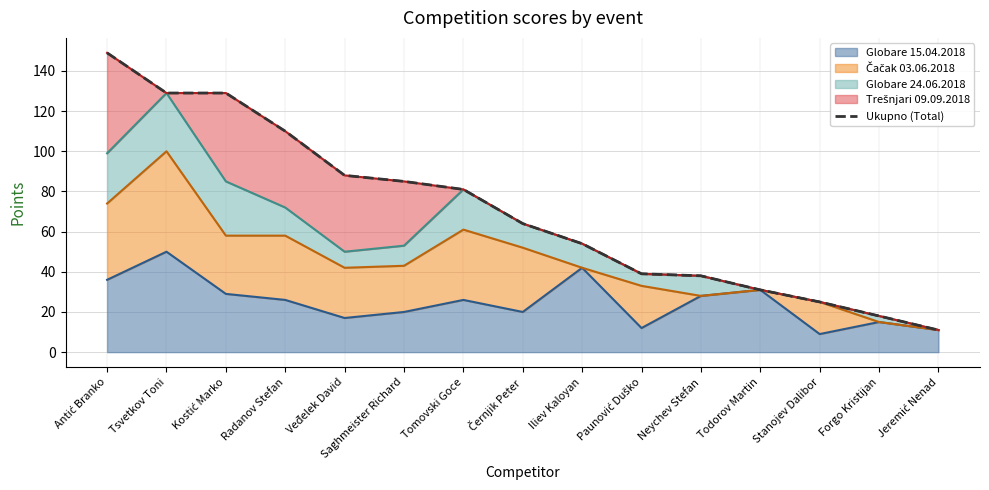

What is the average value?

70